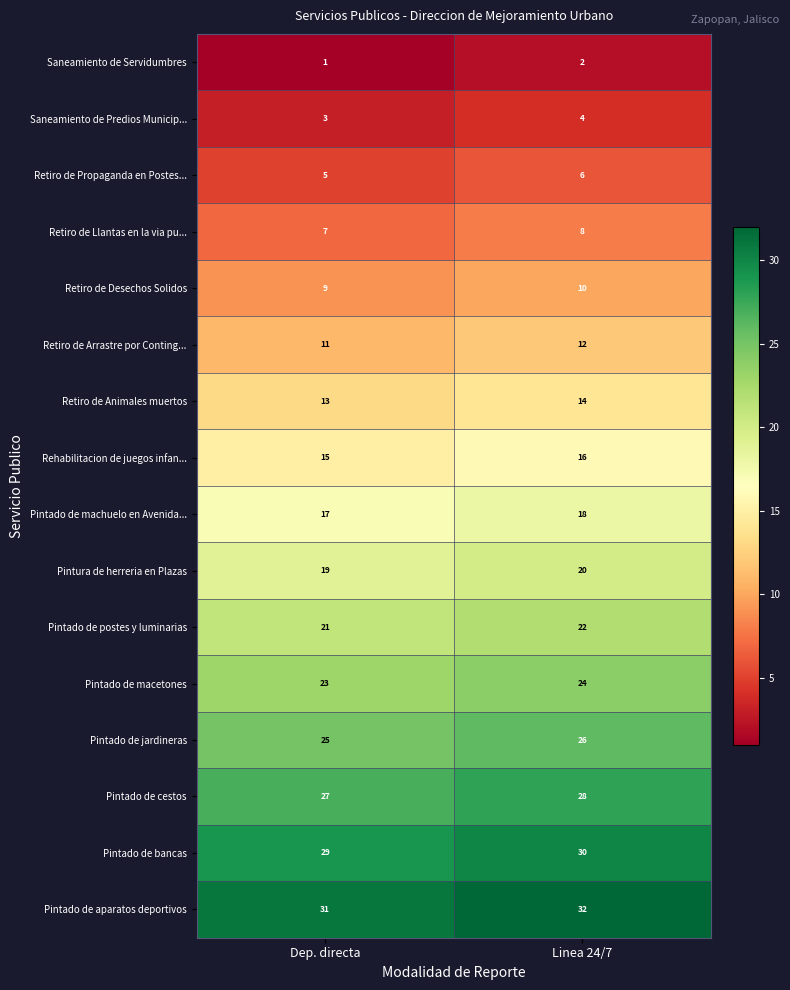

At which label does Pintado de machuelo en Avenida... reach its minimum?

Dep. directa